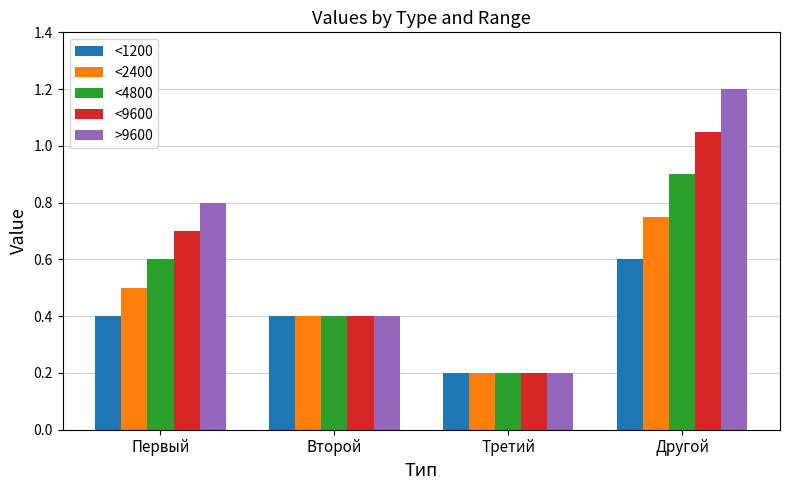

Between Первый and Второй, which series saw the biggest shift?

>9600